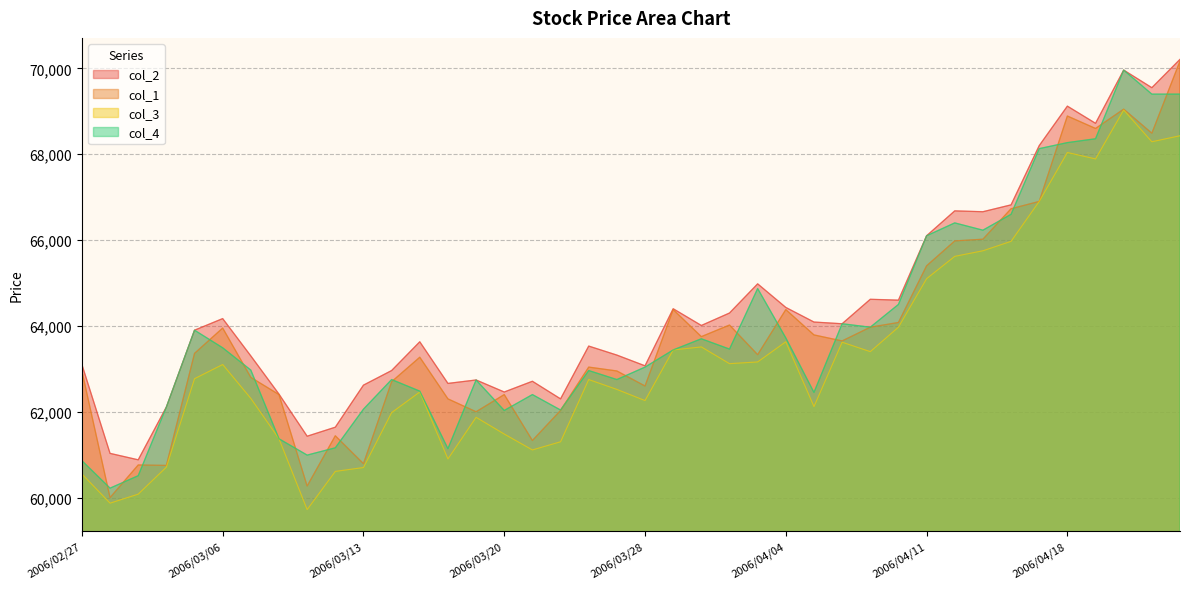

At 2006/03/10, list the series in order from smallest to largest.

col_3, col_4, col_1, col_2